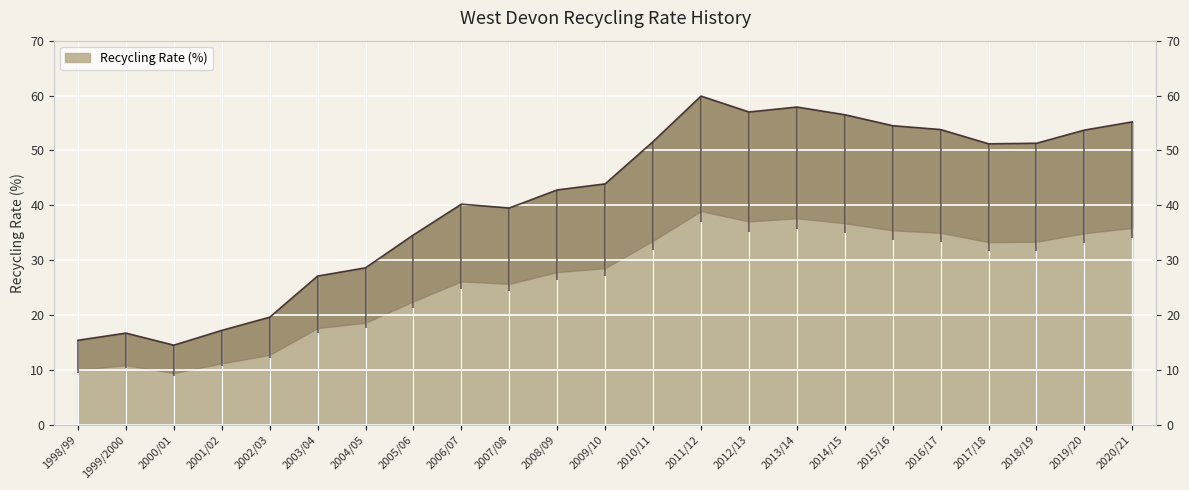

What is the value of the 8th point from the left?

34.6